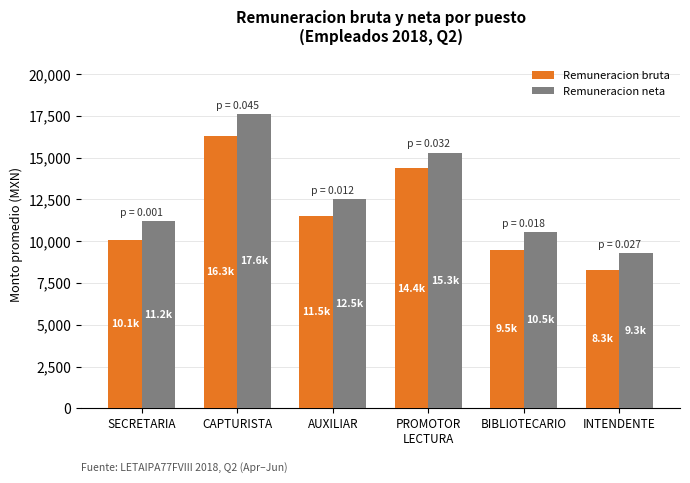

Rank the categories by Remuneracion neta value from highest to lowest.

CAPTURISTA, PROMOTOR
LECTURA, AUXILIAR, SECRETARIA, BIBLIOTECARIO, INTENDENTE